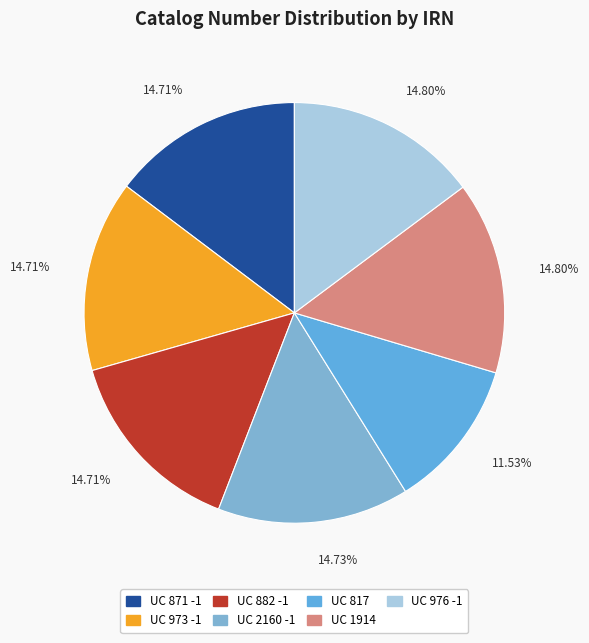

True or false: UC 973 -1 accounts for 20% of the total.

False